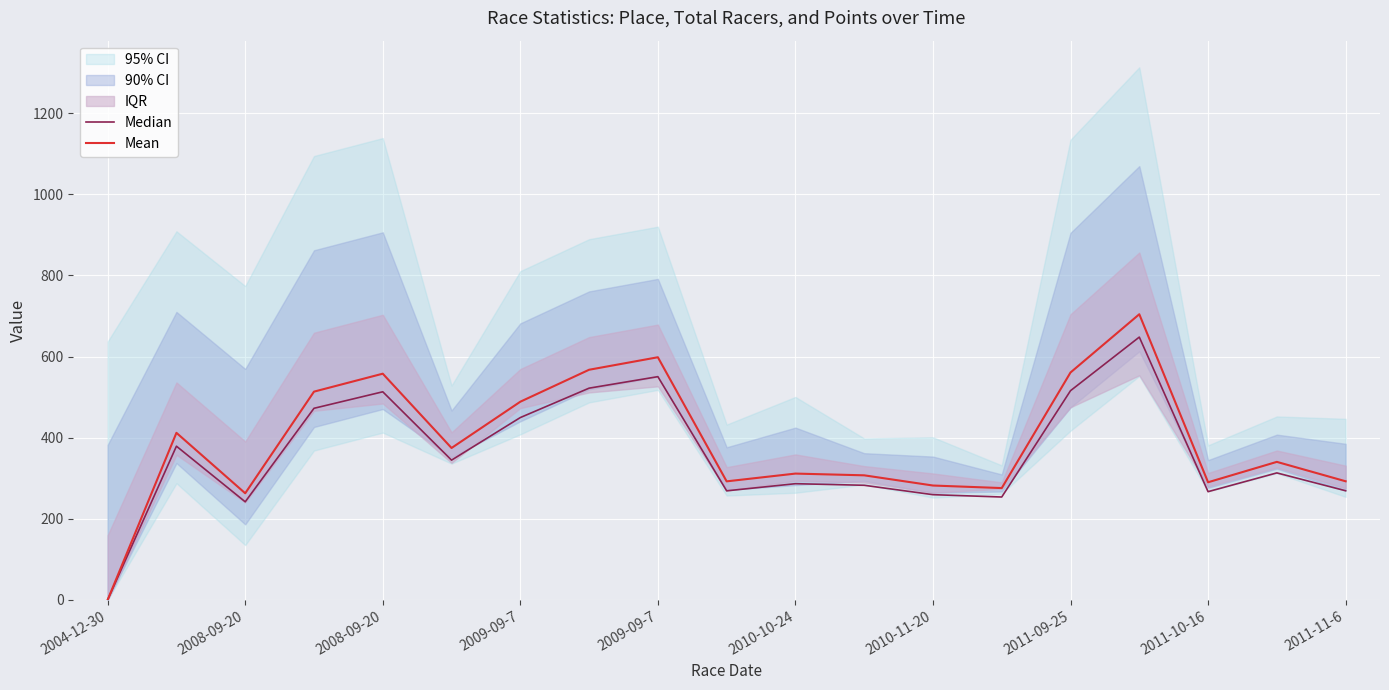

What is the average value of the Median series?

359.8